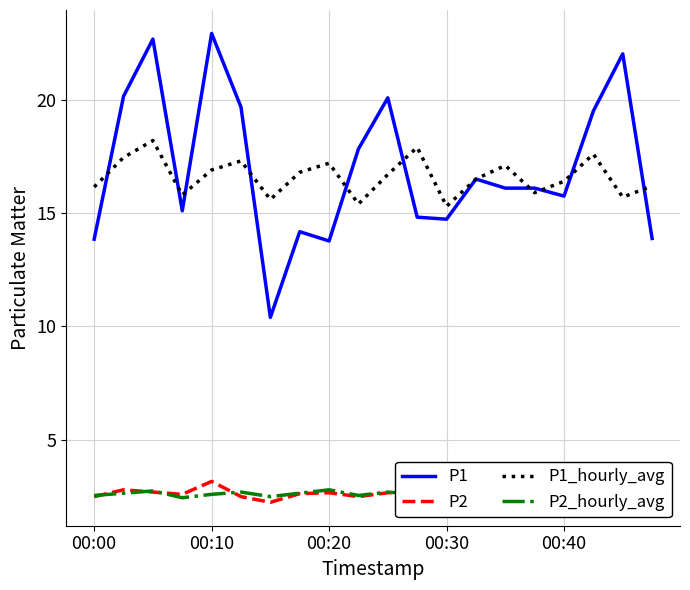

Is it true that P2 equals 2.3 at 13?

True